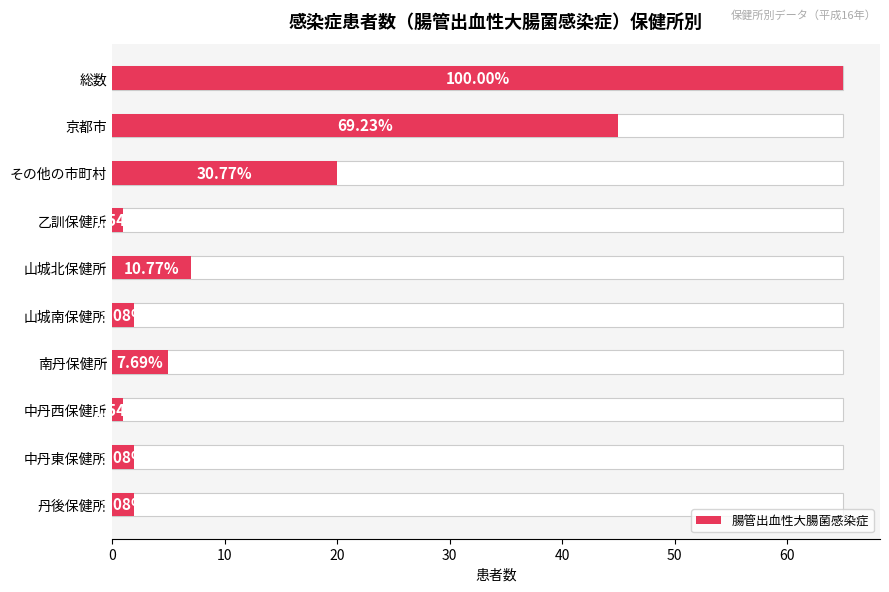

Reading left to right, transcribe all the data shown in this chart.

65	45	20	1	7	2	5	1	2	2